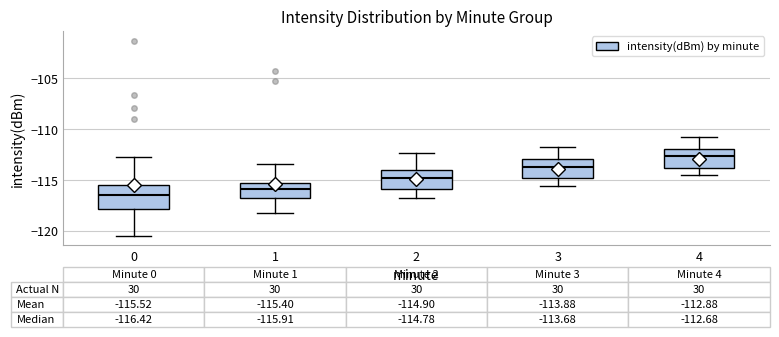

Which box has the lowest median line?

0